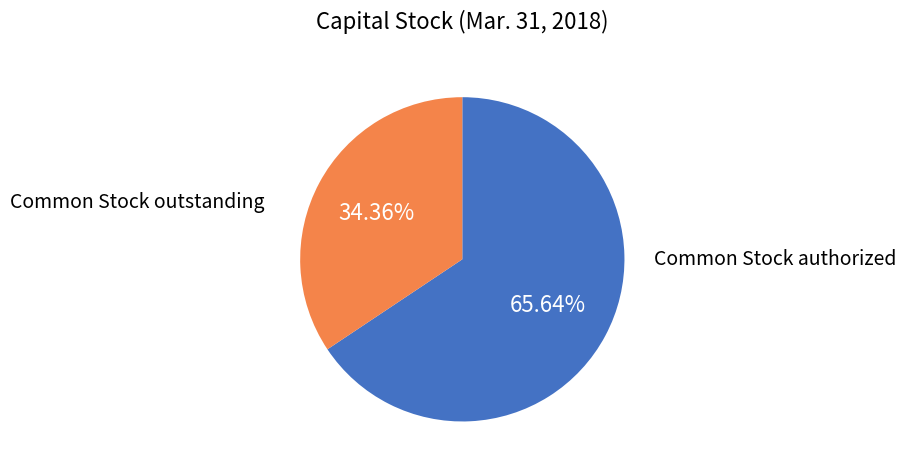

Does any single category account for the majority?

Yes